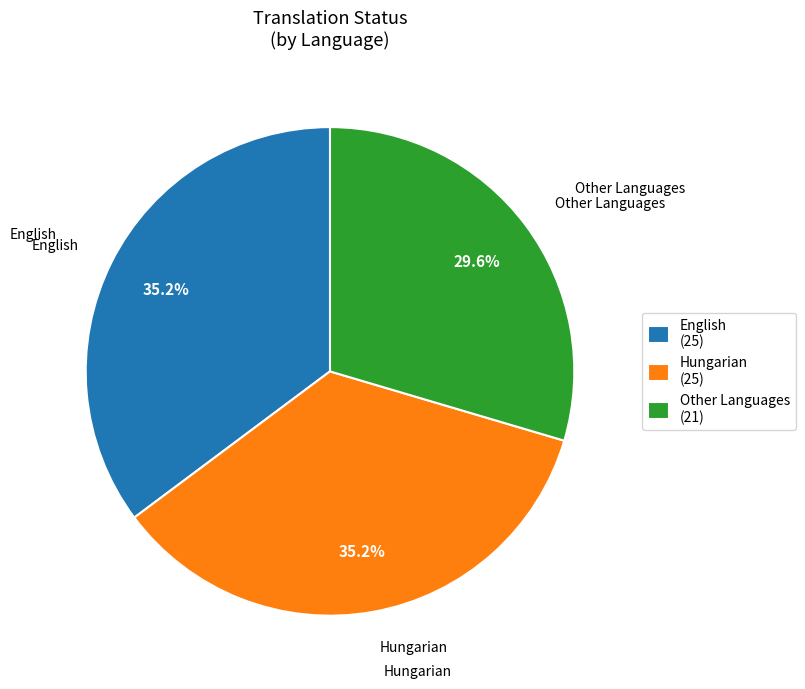

Does English (25) represent more than half of the total?

No